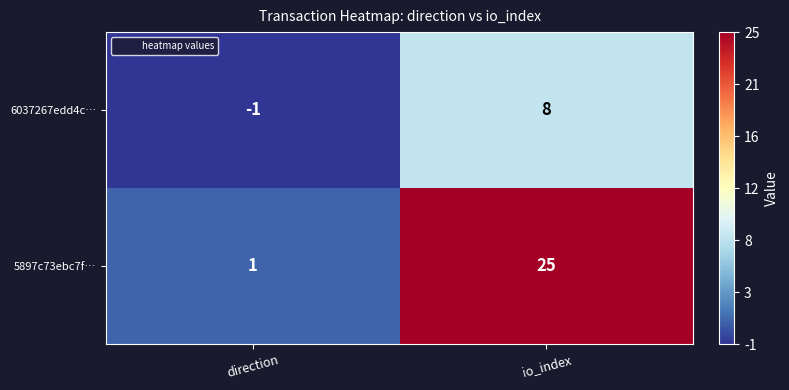

List the series in order of their overall mean, lowest first.

6037267edd4c…, 5897c73ebc7f…